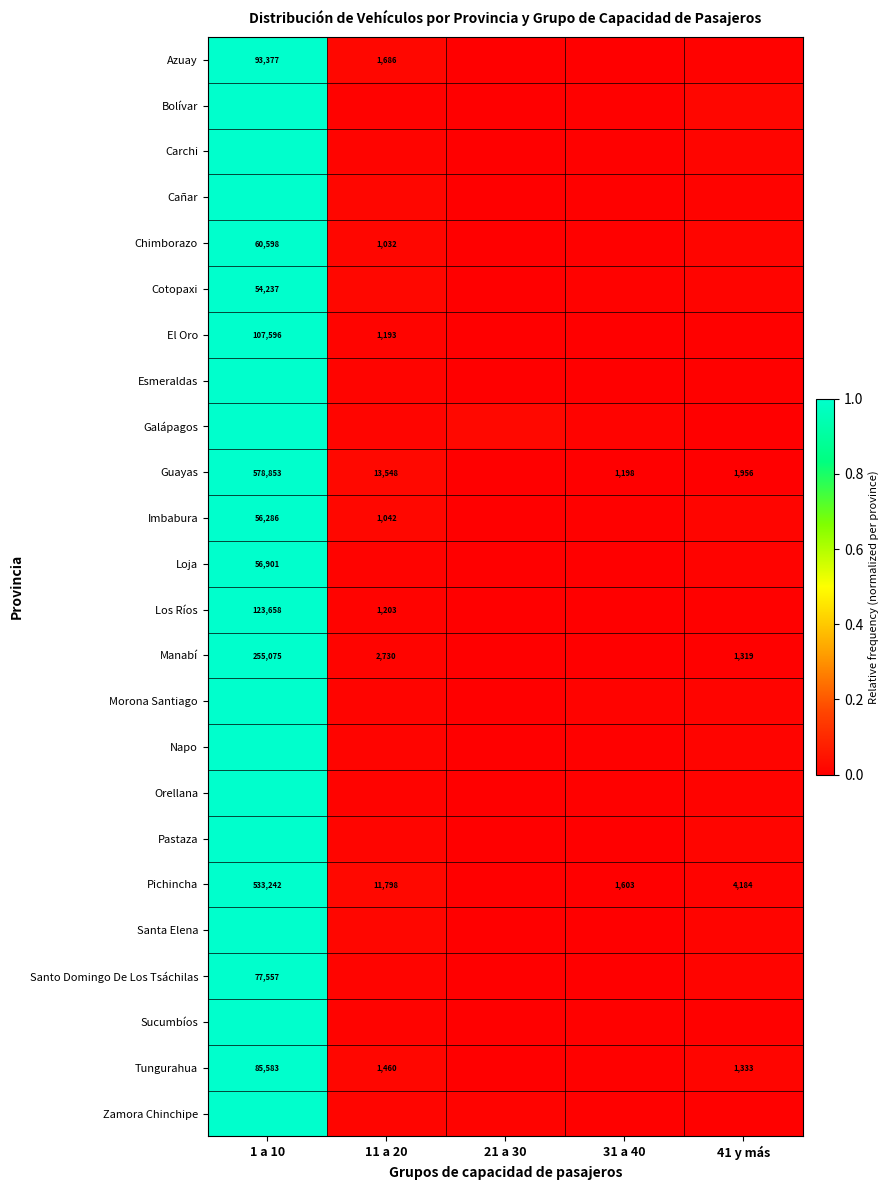

Is the value of Guayas at 11 a 20 greater than the value of El Oro at 1 a 10?

No